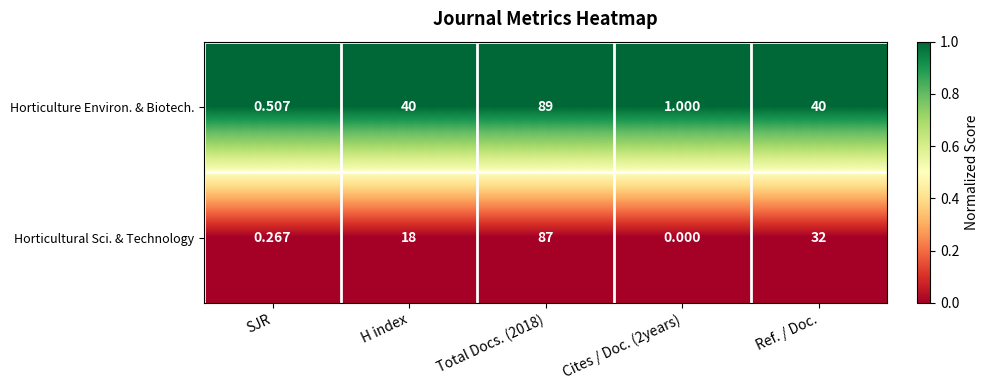

Between Total Docs. (2018) and Ref. / Doc., which series saw the biggest shift?

Horticultural Sci. & Technology